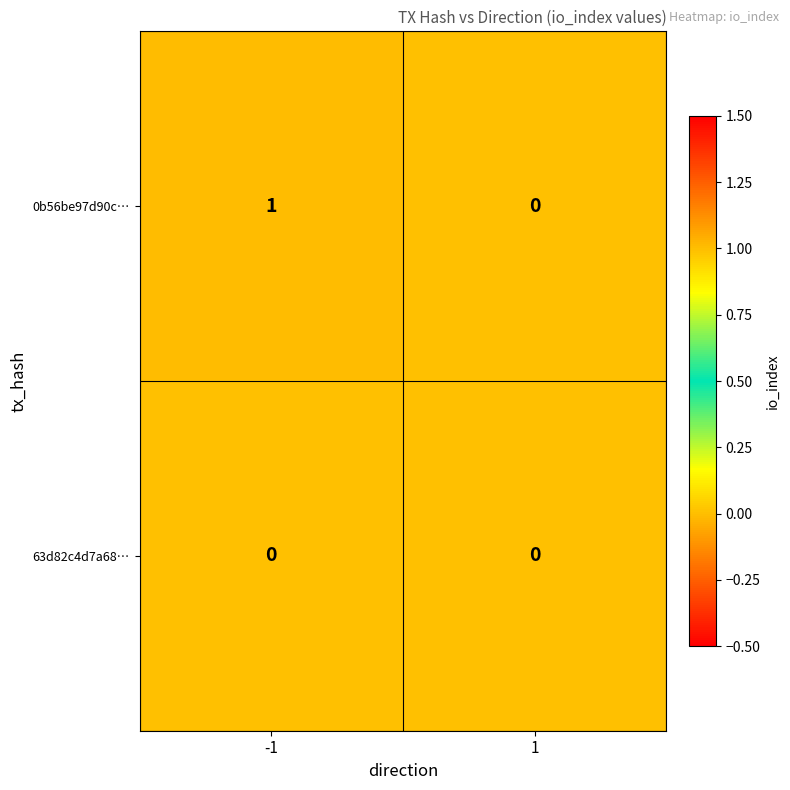

The 63d82c4d7a68… series shows 0 at -1. True or false?

True